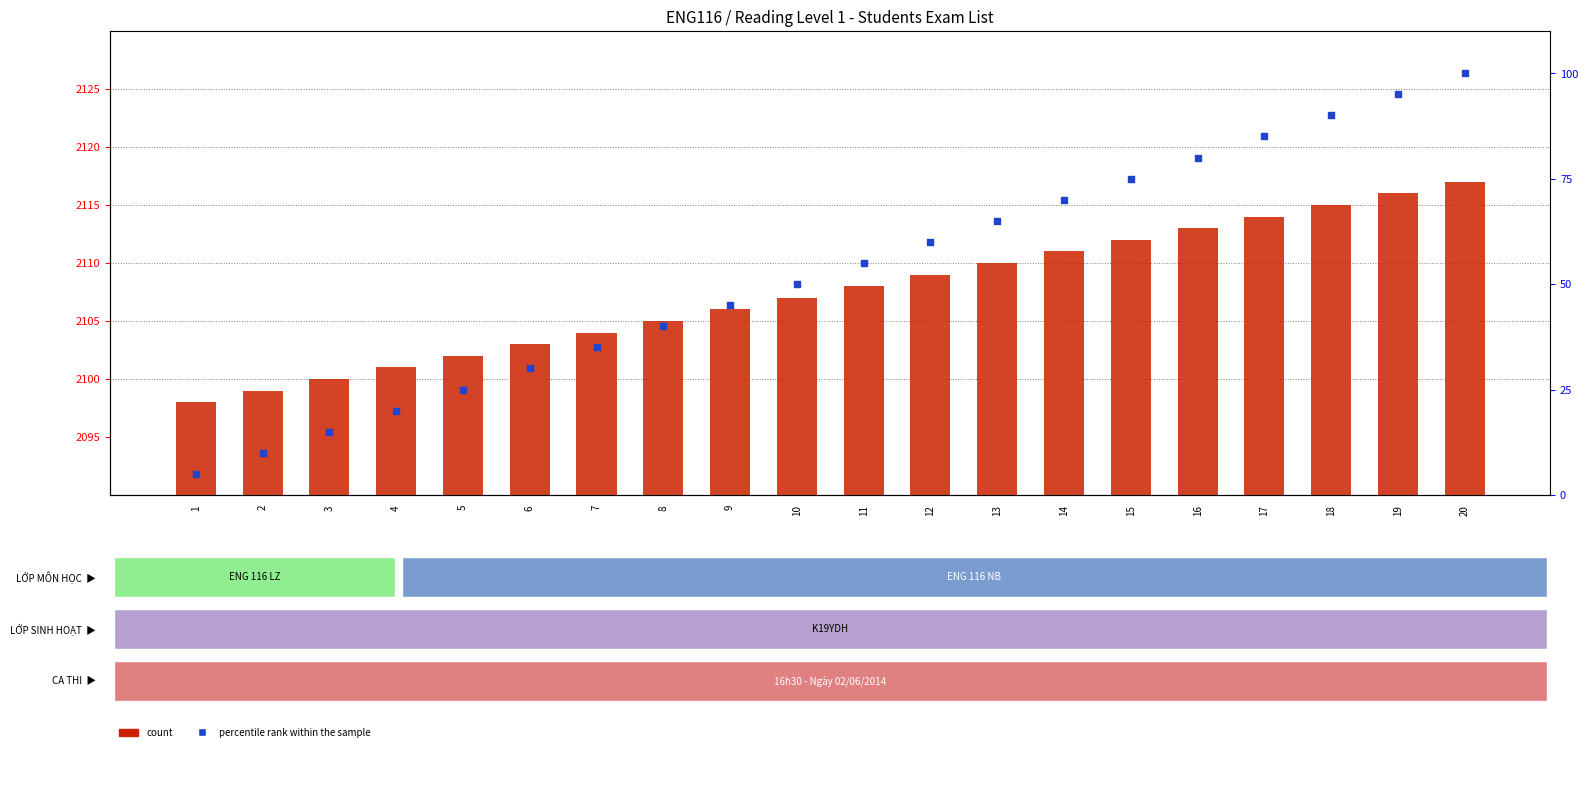

Which series has the largest total across all categories?

count